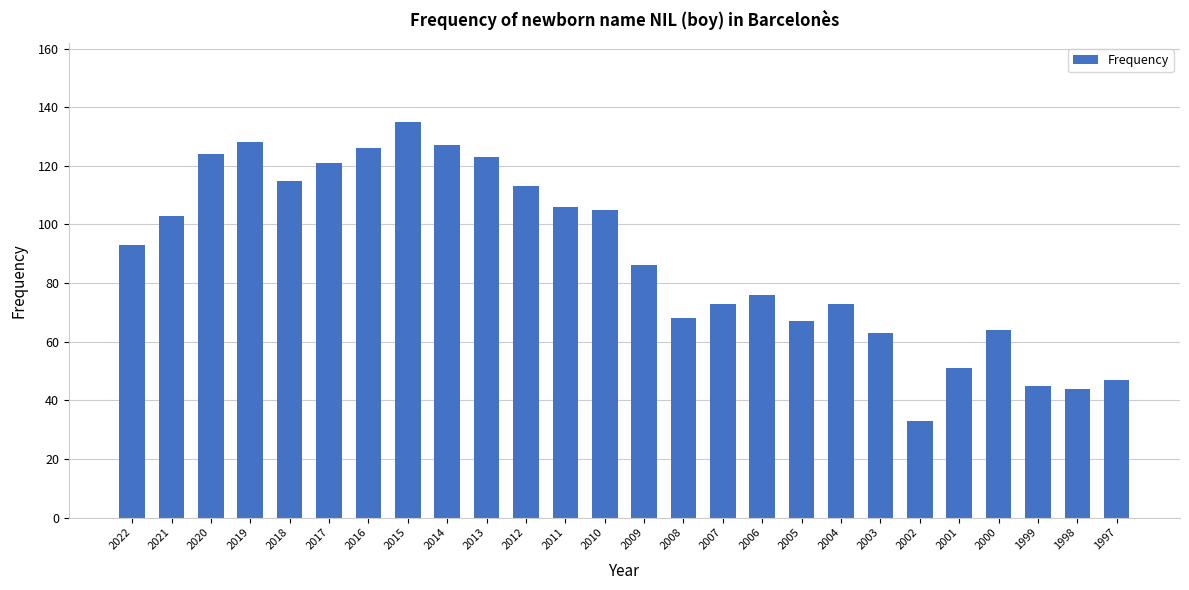

Where is the data nearest to the value 84?

2009